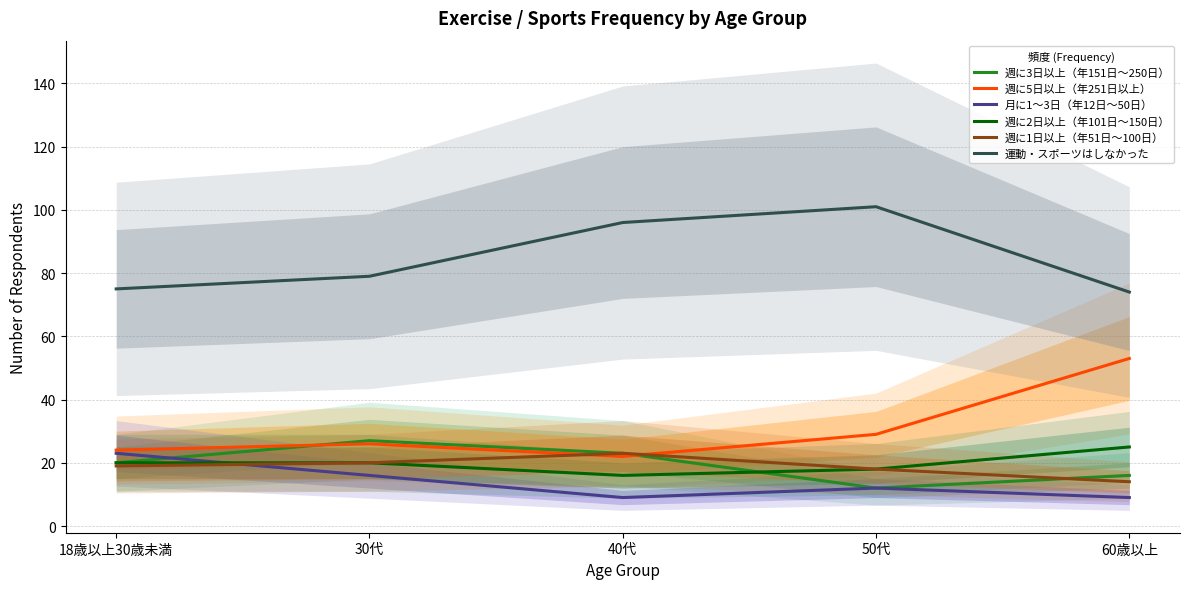

True or false: 運動・スポーツはしなかった and 週に5日以上（年251日以上） intersect in this chart.

False